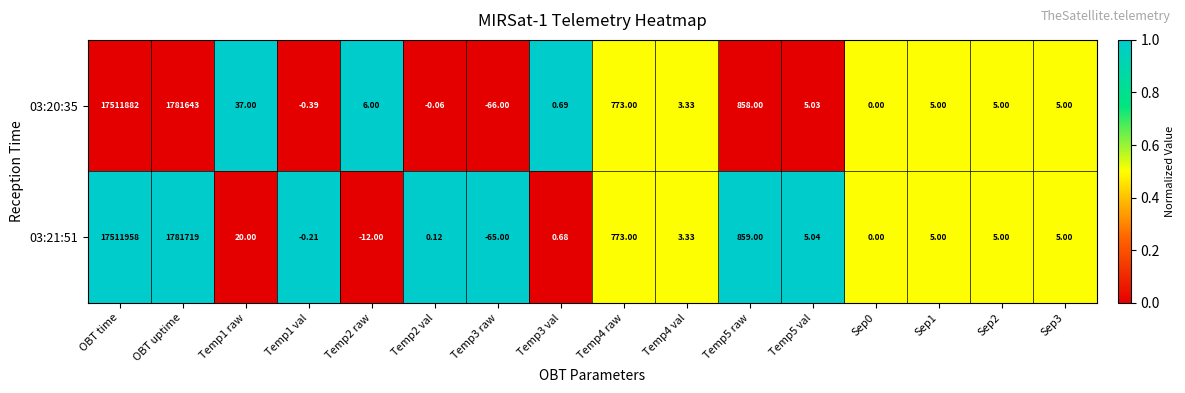

Is the value of 03:20:35 at Temp2 raw greater than the value of 03:21:51 at Temp4 val?

Yes